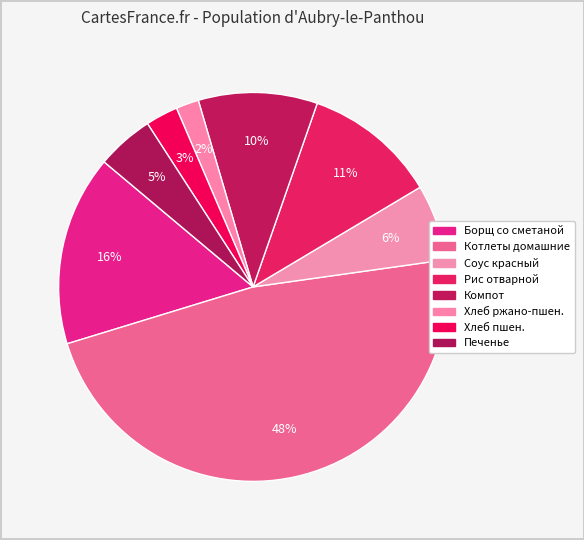

How many segments does this pie chart have?

8